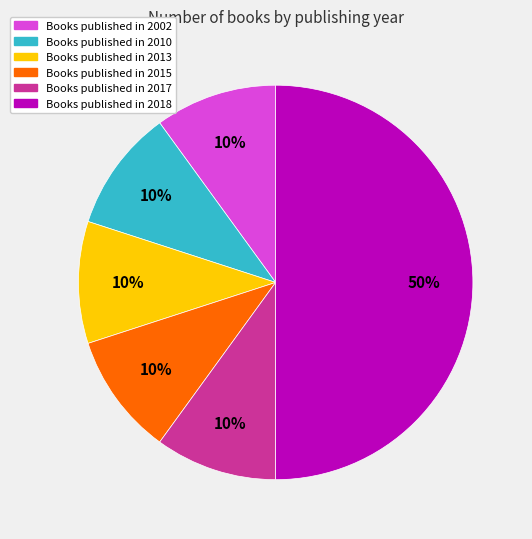

To the nearest percent, what is the average slice percentage?

17%